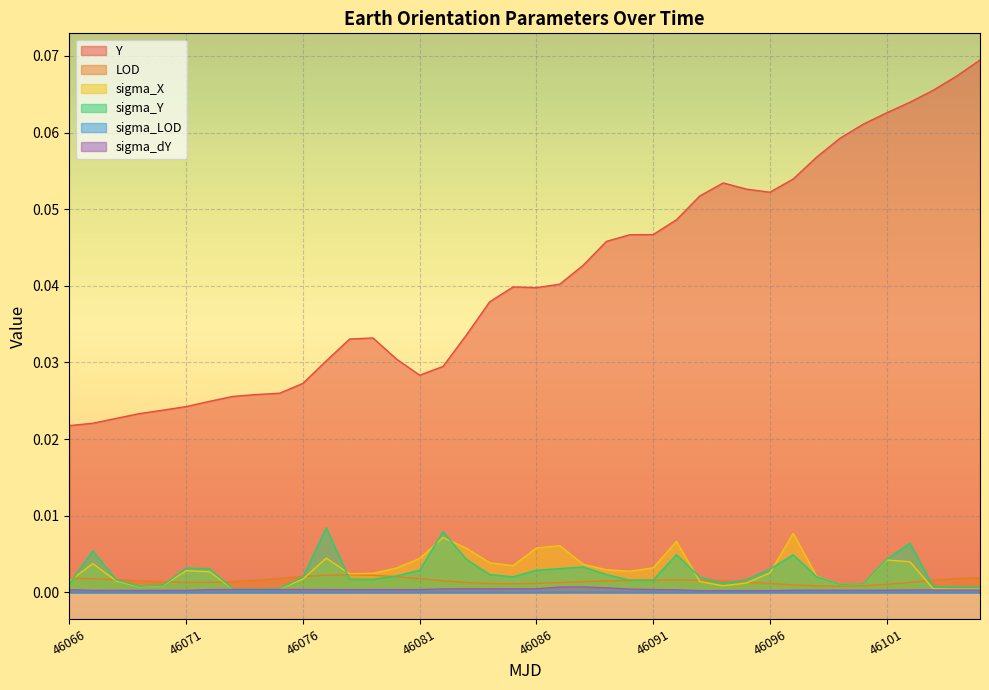

List the series in order of their peak value, lowest first.

sigma_LOD, sigma_dY, LOD, sigma_X, sigma_Y, Y